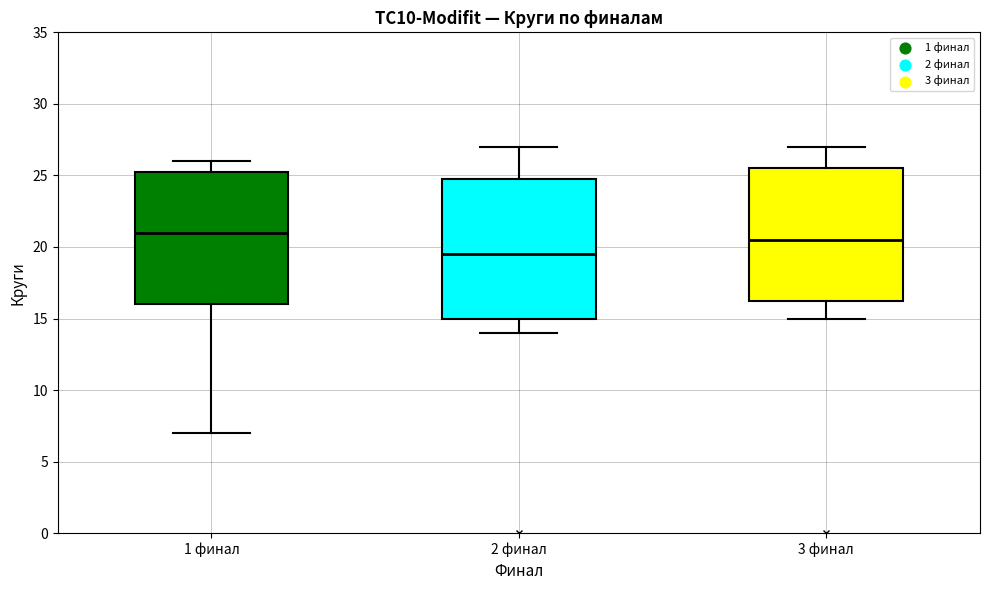

Reading left to right, read every box against the y-axis: the position of its median line, the range the box covers, and the ends of its whiskers. The values are not printed on the chart, so give them approximately, as read against the axis.

1 финал: median 21.0, box 16.0 to 25.5, whiskers 7.0 to 26.0
2 финал: median 19.5, box 15.0 to 25.0, whiskers 14.0 to 27.0
3 финал: median 20.5, box 16.5 to 25.5, whiskers 15.0 to 27.0